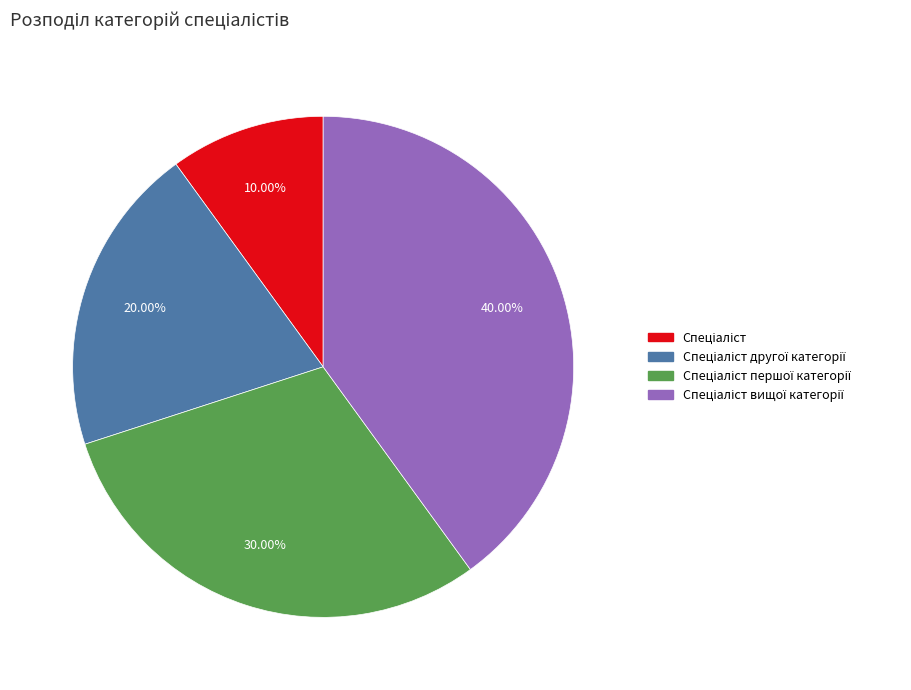

Does any single category account for the majority?

No